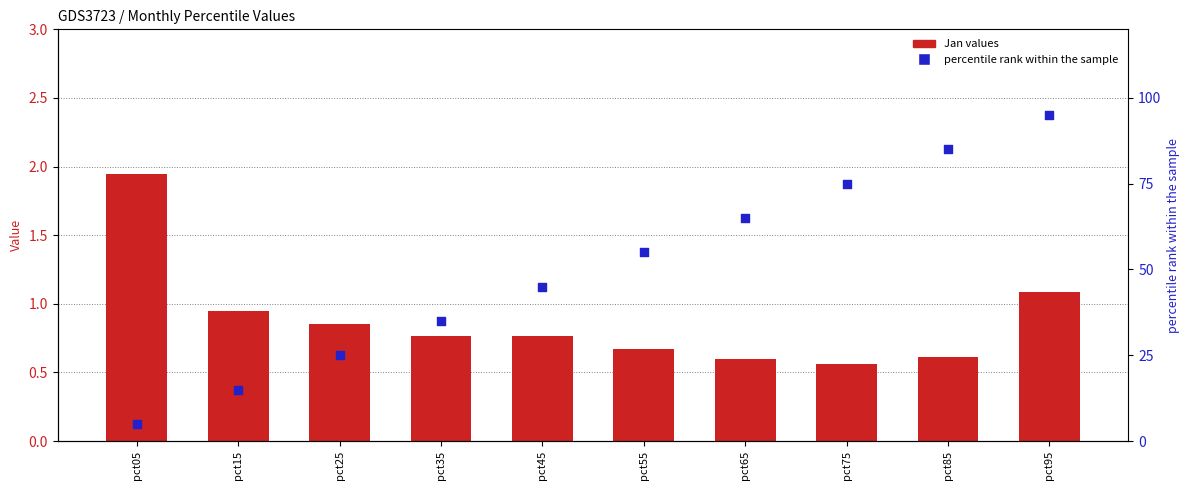

What are all the series names shown in the legend?

Jan values, percentile rank within the sample